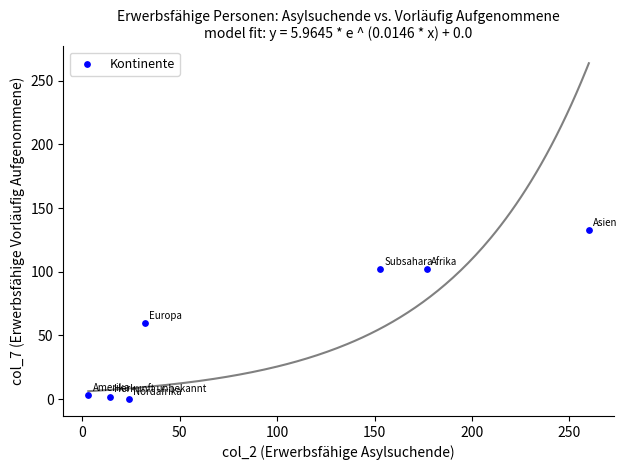

What Y value in the scatter plot is closest to 66?

60